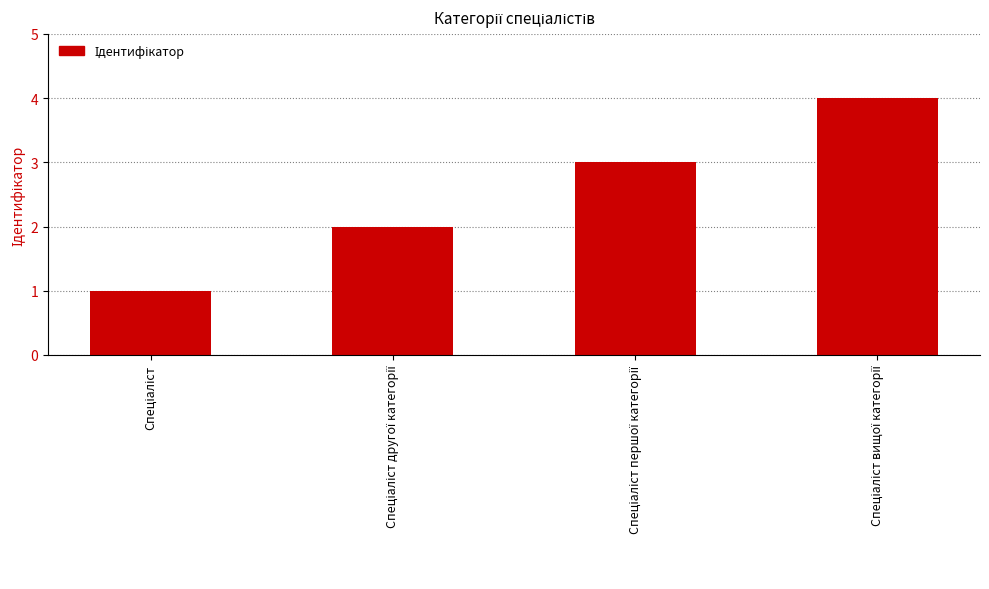

What is the sum of all values?

10